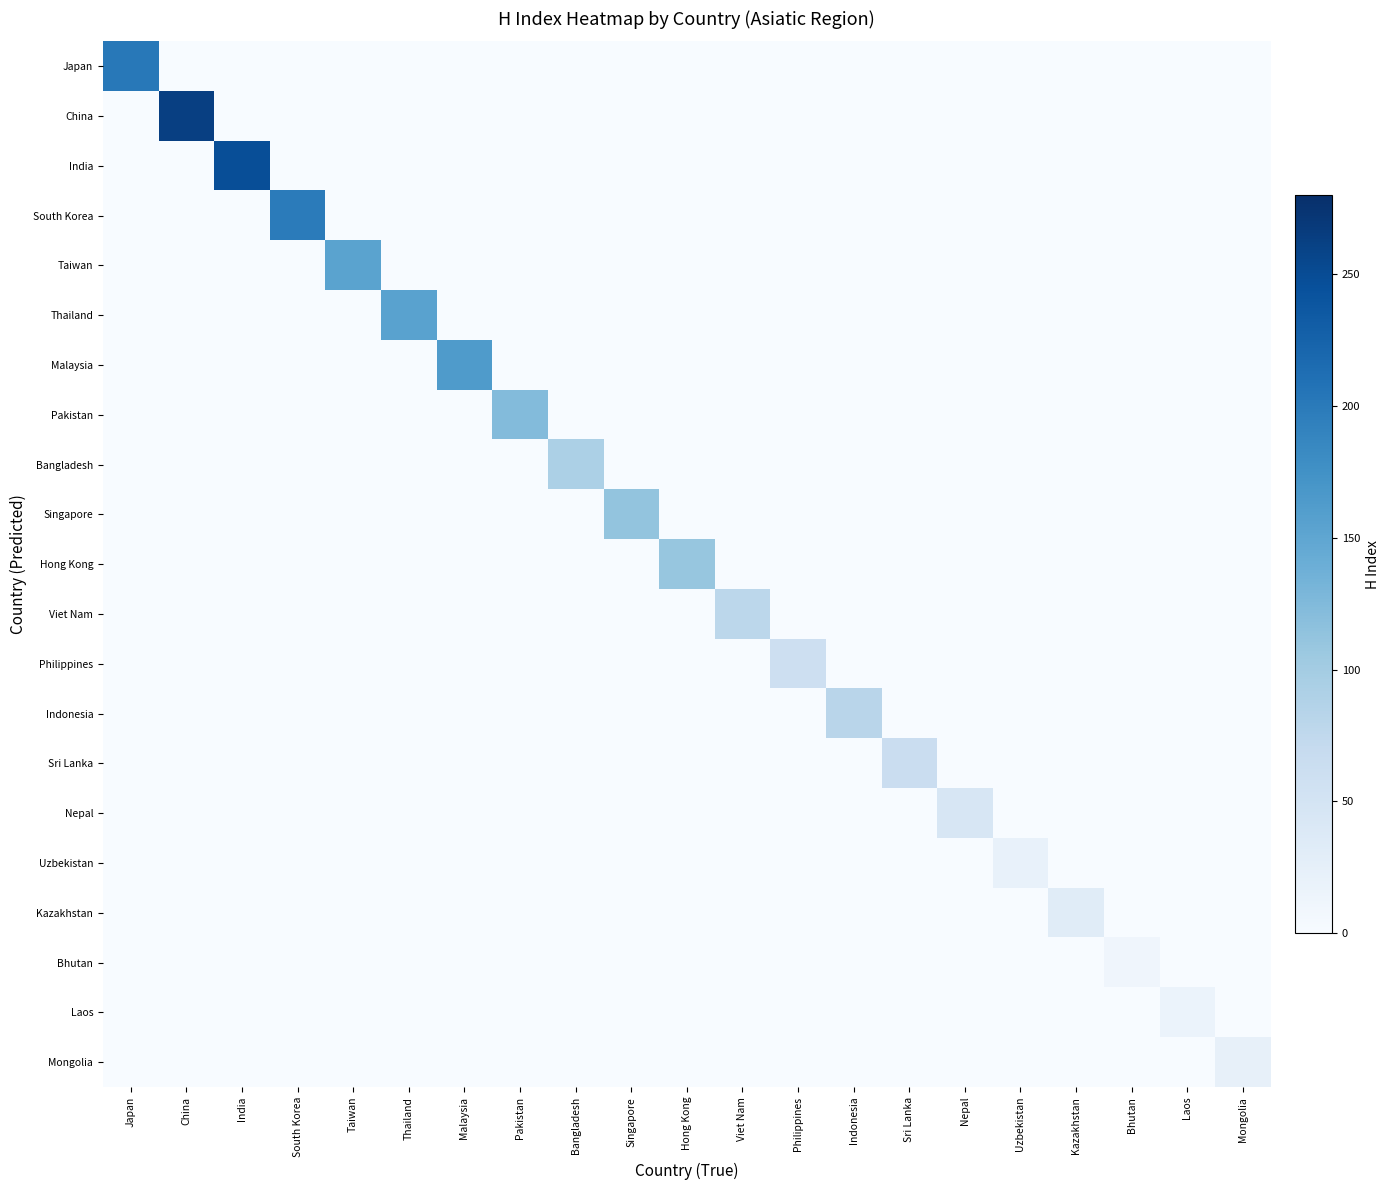

Reading left to right, what are all the values shown in this chart?

Japan: Japan=202	China=0	India=0	South Korea=0	Taiwan=0	Thailand=0	Malaysia=0	Pakistan=0	Bangladesh=0	Singapore=0	Hong Kong=0	Viet Nam=0	Philippines=0	Indonesia=0	Sri Lanka=0	Nepal=0	Uzbekistan=0	Kazakhstan=0	Bhutan=0	Laos=0	Mongolia=0
China: Japan=0	China=263	India=0	South Korea=0	Taiwan=0	Thailand=0	Malaysia=0	Pakistan=0	Bangladesh=0	Singapore=0	Hong Kong=0	Viet Nam=0	Philippines=0	Indonesia=0	Sri Lanka=0	Nepal=0	Uzbekistan=0	Kazakhstan=0	Bhutan=0	Laos=0	Mongolia=0
India: Japan=0	China=0	India=248	South Korea=0	Taiwan=0	Thailand=0	Malaysia=0	Pakistan=0	Bangladesh=0	Singapore=0	Hong Kong=0	Viet Nam=0	Philippines=0	Indonesia=0	Sri Lanka=0	Nepal=0	Uzbekistan=0	Kazakhstan=0	Bhutan=0	Laos=0	Mongolia=0
South Korea: Japan=0	China=0	India=0	South Korea=199	Taiwan=0	Thailand=0	Malaysia=0	Pakistan=0	Bangladesh=0	Singapore=0	Hong Kong=0	Viet Nam=0	Philippines=0	Indonesia=0	Sri Lanka=0	Nepal=0	Uzbekistan=0	Kazakhstan=0	Bhutan=0	Laos=0	Mongolia=0
Taiwan: Japan=0	China=0	India=0	South Korea=0	Taiwan=154	Thailand=0	Malaysia=0	Pakistan=0	Bangladesh=0	Singapore=0	Hong Kong=0	Viet Nam=0	Philippines=0	Indonesia=0	Sri Lanka=0	Nepal=0	Uzbekistan=0	Kazakhstan=0	Bhutan=0	Laos=0	Mongolia=0
Thailand: Japan=0	China=0	India=0	South Korea=0	Taiwan=0	Thailand=155	Malaysia=0	Pakistan=0	Bangladesh=0	Singapore=0	Hong Kong=0	Viet Nam=0	Philippines=0	Indonesia=0	Sri Lanka=0	Nepal=0	Uzbekistan=0	Kazakhstan=0	Bhutan=0	Laos=0	Mongolia=0
Malaysia: Japan=0	China=0	India=0	South Korea=0	Taiwan=0	Thailand=0	Malaysia=163	Pakistan=0	Bangladesh=0	Singapore=0	Hong Kong=0	Viet Nam=0	Philippines=0	Indonesia=0	Sri Lanka=0	Nepal=0	Uzbekistan=0	Kazakhstan=0	Bhutan=0	Laos=0	Mongolia=0
Pakistan: Japan=0	China=0	India=0	South Korea=0	Taiwan=0	Thailand=0	Malaysia=0	Pakistan=123	Bangladesh=0	Singapore=0	Hong Kong=0	Viet Nam=0	Philippines=0	Indonesia=0	Sri Lanka=0	Nepal=0	Uzbekistan=0	Kazakhstan=0	Bhutan=0	Laos=0	Mongolia=0
Bangladesh: Japan=0	China=0	India=0	South Korea=0	Taiwan=0	Thailand=0	Malaysia=0	Pakistan=0	Bangladesh=92	Singapore=0	Hong Kong=0	Viet Nam=0	Philippines=0	Indonesia=0	Sri Lanka=0	Nepal=0	Uzbekistan=0	Kazakhstan=0	Bhutan=0	Laos=0	Mongolia=0
Singapore: Japan=0	China=0	India=0	South Korea=0	Taiwan=0	Thailand=0	Malaysia=0	Pakistan=0	Bangladesh=0	Singapore=112	Hong Kong=0	Viet Nam=0	Philippines=0	Indonesia=0	Sri Lanka=0	Nepal=0	Uzbekistan=0	Kazakhstan=0	Bhutan=0	Laos=0	Mongolia=0
Hong Kong: Japan=0	China=0	India=0	South Korea=0	Taiwan=0	Thailand=0	Malaysia=0	Pakistan=0	Bangladesh=0	Singapore=0	Hong Kong=110	Viet Nam=0	Philippines=0	Indonesia=0	Sri Lanka=0	Nepal=0	Uzbekistan=0	Kazakhstan=0	Bhutan=0	Laos=0	Mongolia=0
Viet Nam: Japan=0	China=0	India=0	South Korea=0	Taiwan=0	Thailand=0	Malaysia=0	Pakistan=0	Bangladesh=0	Singapore=0	Hong Kong=0	Viet Nam=78	Philippines=0	Indonesia=0	Sri Lanka=0	Nepal=0	Uzbekistan=0	Kazakhstan=0	Bhutan=0	Laos=0	Mongolia=0
Philippines: Japan=0	China=0	India=0	South Korea=0	Taiwan=0	Thailand=0	Malaysia=0	Pakistan=0	Bangladesh=0	Singapore=0	Hong Kong=0	Viet Nam=0	Philippines=60	Indonesia=0	Sri Lanka=0	Nepal=0	Uzbekistan=0	Kazakhstan=0	Bhutan=0	Laos=0	Mongolia=0
Indonesia: Japan=0	China=0	India=0	South Korea=0	Taiwan=0	Thailand=0	Malaysia=0	Pakistan=0	Bangladesh=0	Singapore=0	Hong Kong=0	Viet Nam=0	Philippines=0	Indonesia=81	Sri Lanka=0	Nepal=0	Uzbekistan=0	Kazakhstan=0	Bhutan=0	Laos=0	Mongolia=0
Sri Lanka: Japan=0	China=0	India=0	South Korea=0	Taiwan=0	Thailand=0	Malaysia=0	Pakistan=0	Bangladesh=0	Singapore=0	Hong Kong=0	Viet Nam=0	Philippines=0	Indonesia=0	Sri Lanka=64	Nepal=0	Uzbekistan=0	Kazakhstan=0	Bhutan=0	Laos=0	Mongolia=0
Nepal: Japan=0	China=0	India=0	South Korea=0	Taiwan=0	Thailand=0	Malaysia=0	Pakistan=0	Bangladesh=0	Singapore=0	Hong Kong=0	Viet Nam=0	Philippines=0	Indonesia=0	Sri Lanka=0	Nepal=44	Uzbekistan=0	Kazakhstan=0	Bhutan=0	Laos=0	Mongolia=0
Uzbekistan: Japan=0	China=0	India=0	South Korea=0	Taiwan=0	Thailand=0	Malaysia=0	Pakistan=0	Bangladesh=0	Singapore=0	Hong Kong=0	Viet Nam=0	Philippines=0	Indonesia=0	Sri Lanka=0	Nepal=0	Uzbekistan=20	Kazakhstan=0	Bhutan=0	Laos=0	Mongolia=0
Kazakhstan: Japan=0	China=0	India=0	South Korea=0	Taiwan=0	Thailand=0	Malaysia=0	Pakistan=0	Bangladesh=0	Singapore=0	Hong Kong=0	Viet Nam=0	Philippines=0	Indonesia=0	Sri Lanka=0	Nepal=0	Uzbekistan=0	Kazakhstan=32	Bhutan=0	Laos=0	Mongolia=0
Bhutan: Japan=0	China=0	India=0	South Korea=0	Taiwan=0	Thailand=0	Malaysia=0	Pakistan=0	Bangladesh=0	Singapore=0	Hong Kong=0	Viet Nam=0	Philippines=0	Indonesia=0	Sri Lanka=0	Nepal=0	Uzbekistan=0	Kazakhstan=0	Bhutan=12	Laos=0	Mongolia=0
Laos: Japan=0	China=0	India=0	South Korea=0	Taiwan=0	Thailand=0	Malaysia=0	Pakistan=0	Bangladesh=0	Singapore=0	Hong Kong=0	Viet Nam=0	Philippines=0	Indonesia=0	Sri Lanka=0	Nepal=0	Uzbekistan=0	Kazakhstan=0	Bhutan=0	Laos=17	Mongolia=0
Mongolia: Japan=0	China=0	India=0	South Korea=0	Taiwan=0	Thailand=0	Malaysia=0	Pakistan=0	Bangladesh=0	Singapore=0	Hong Kong=0	Viet Nam=0	Philippines=0	Indonesia=0	Sri Lanka=0	Nepal=0	Uzbekistan=0	Kazakhstan=0	Bhutan=0	Laos=0	Mongolia=22